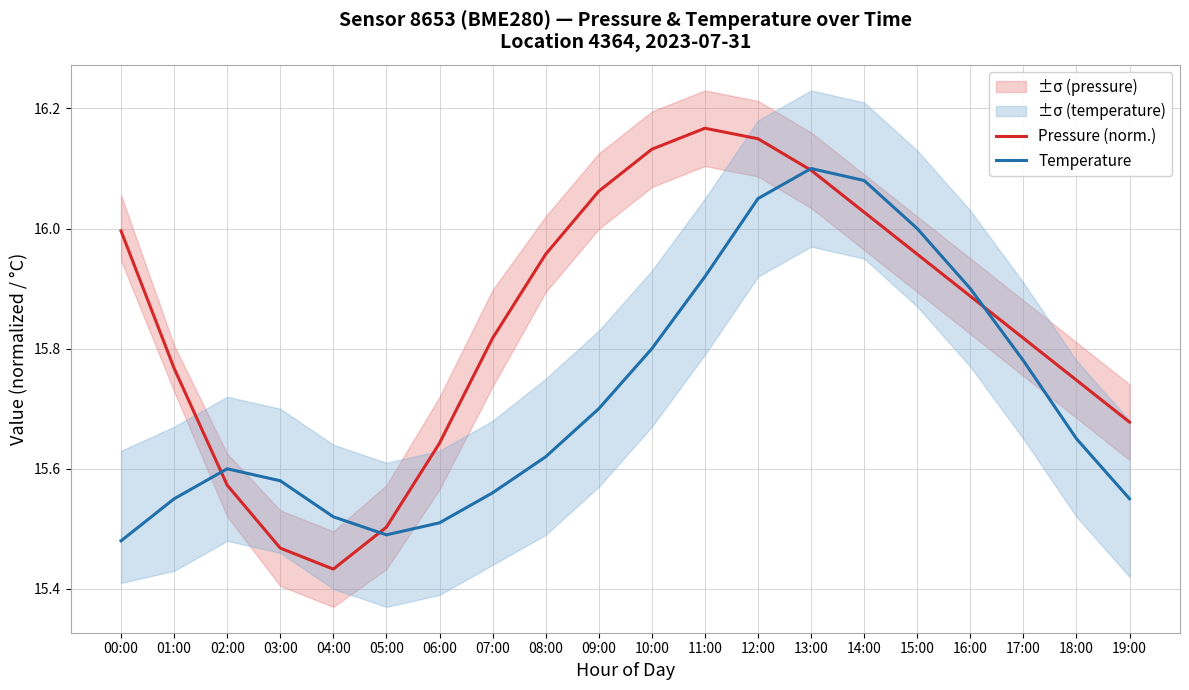

Where is the first local maximum for Temperature?

02:00